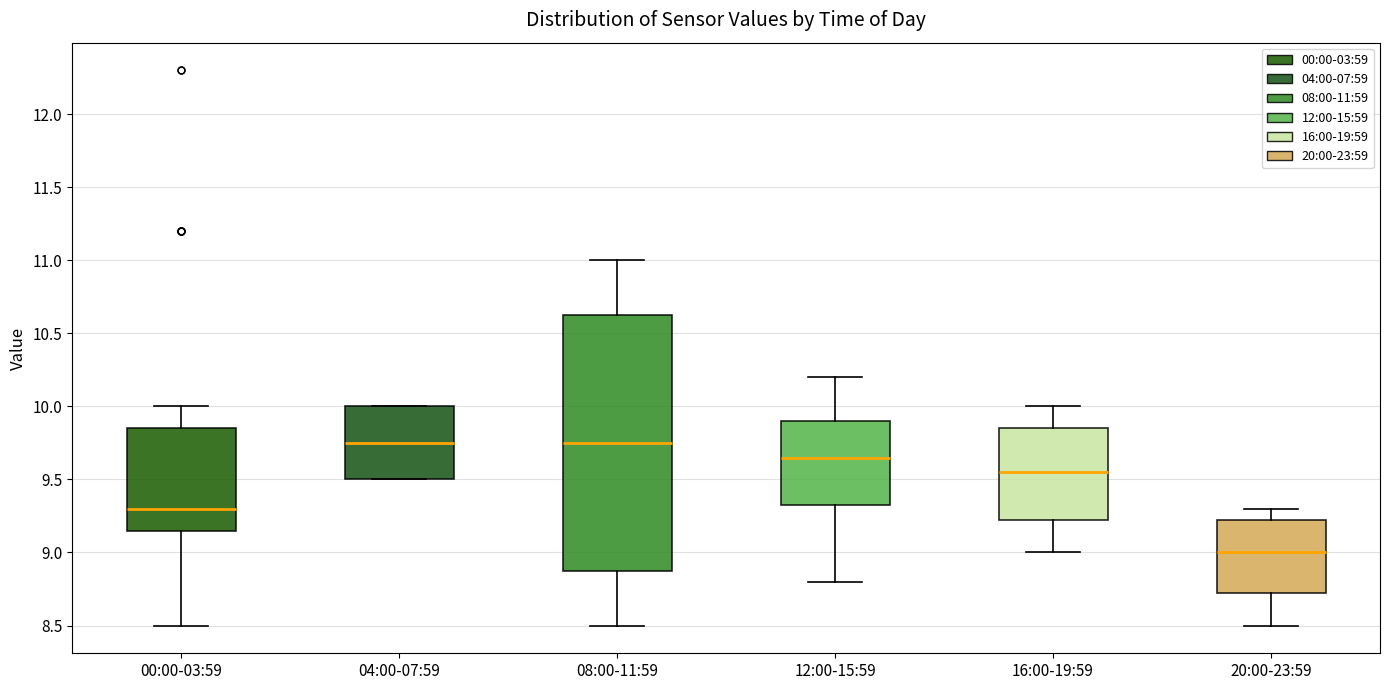

Reading left to right, transcribe this box plot: for each box, give where its median line is, the range the box spans, and where its two whiskers end, as read against the y-axis. The values are not printed on the chart, so give them approximately, as read against the axis.

00:00-03:59: median 9.30, box 9.15 to 9.85, whiskers 8.50 to 10.00
04:00-07:59: median 9.75, box 9.50 to 10.00, whiskers 9.50 to 10.00
08:00-11:59: median 9.75, box 8.90 to 10.65, whiskers 8.50 to 11.00
12:00-15:59: median 9.65, box 9.35 to 9.90, whiskers 8.80 to 10.20
16:00-19:59: median 9.55, box 9.25 to 9.85, whiskers 9.00 to 10.00
20:00-23:59: median 9.00, box 8.75 to 9.25, whiskers 8.50 to 9.30